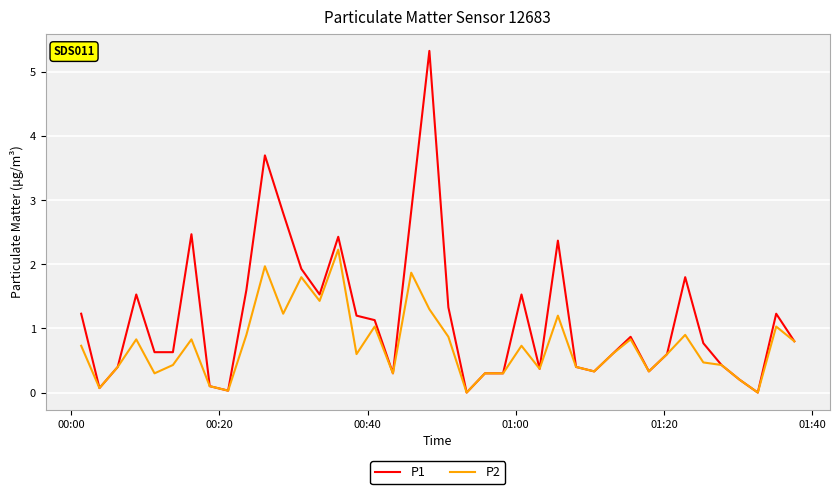

List the series in order of their overall mean, highest first.

P1, P2